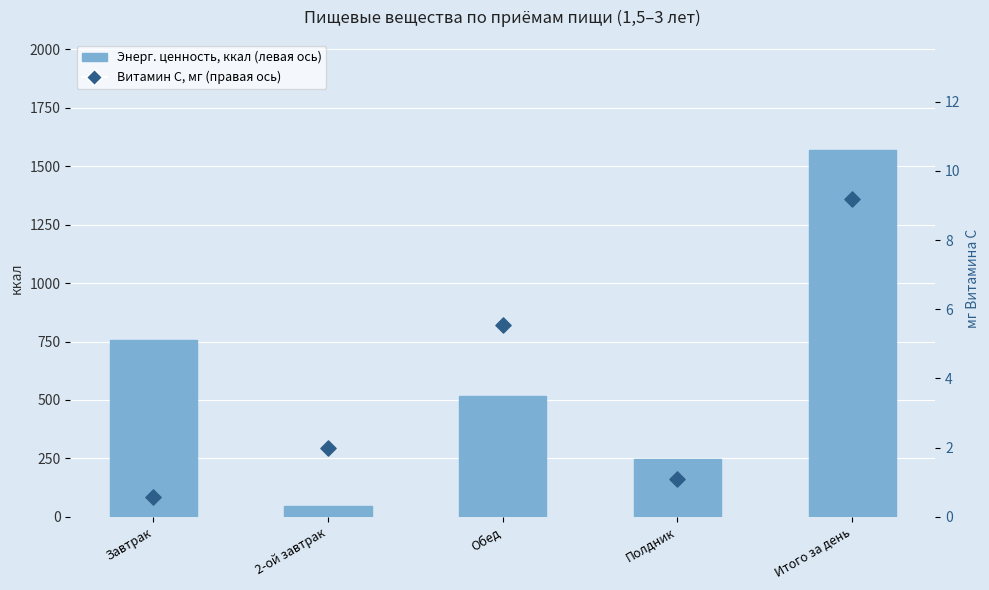

Is the value of Витамин С, мг (правая ось) at Завтрак greater than the value of Энерг. ценность, ккал (левая ось) at Обед?

No